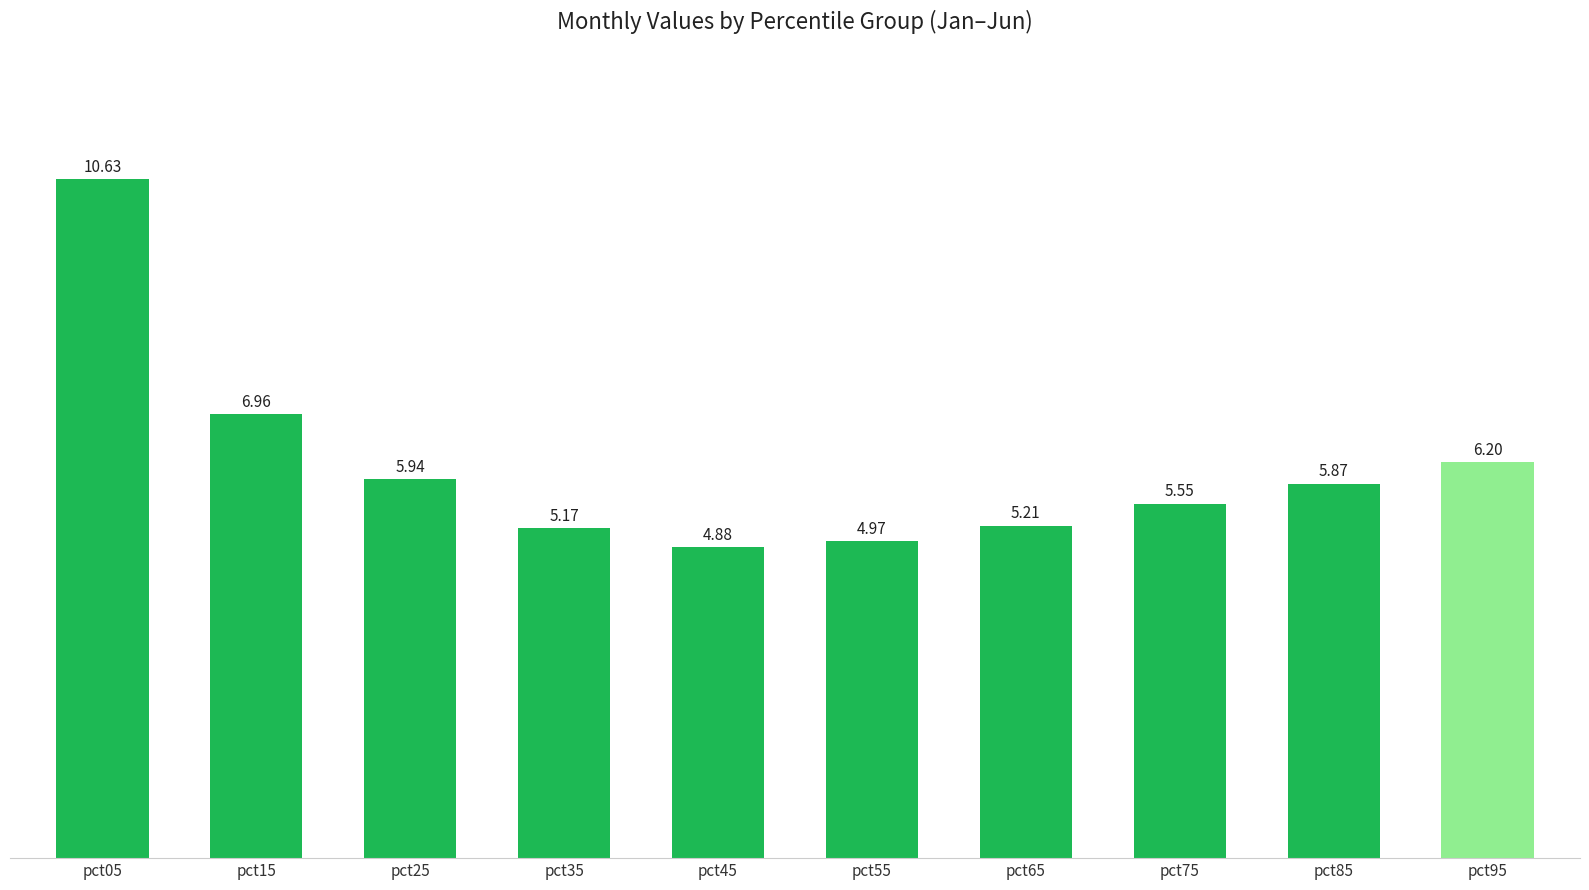

What is the sum of the values at pct75 and pct95?

11.8